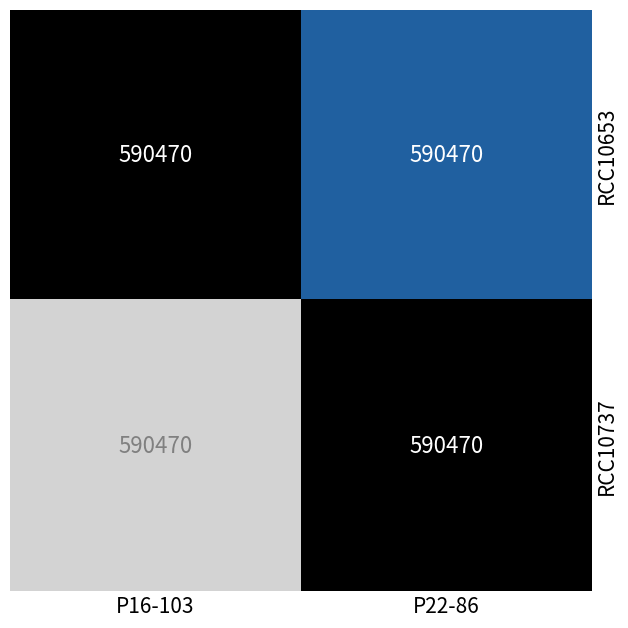

Which series has the widest spread of values?

RCC10653